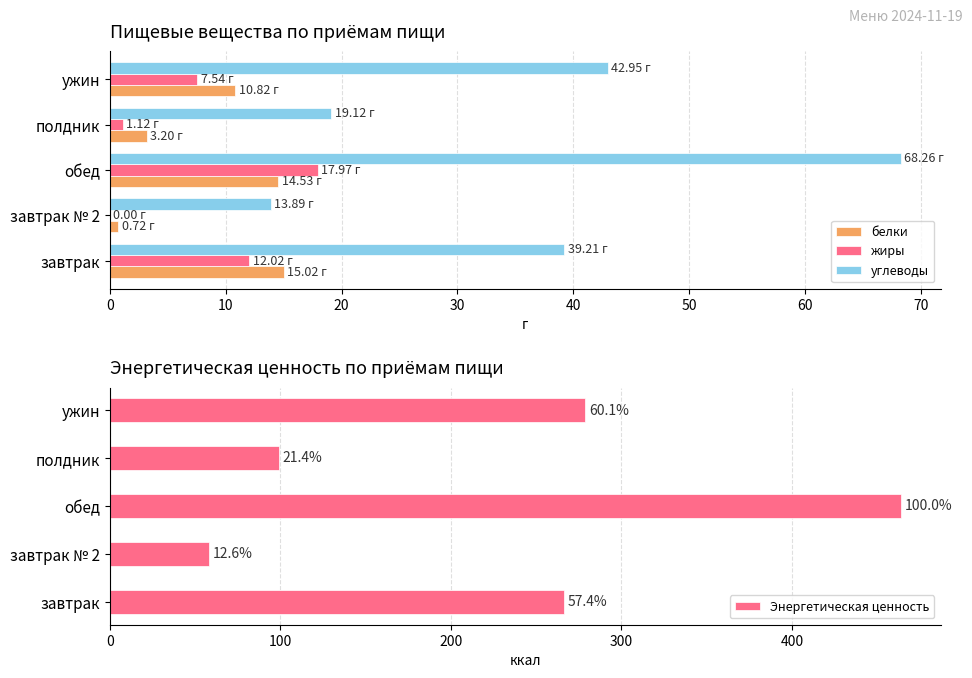

Reading left to right, transcribe all the data shown in this chart.

белки: 15.0	0.7	14.5	3.2	10.8
жиры: 12.0	0.0	18.0	1.1	7.5
углеводы: 39.2	13.9	68.3	19.1	43.0
Энергетическая ценность: 266.5	58.4	463.9	99.2	278.9